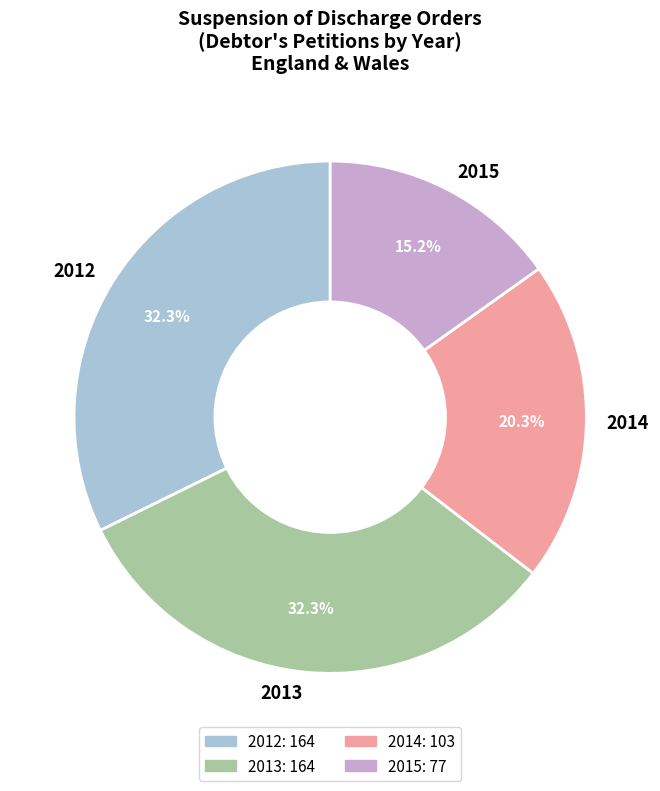

The 2015 slice represents 6% of the pie. True or false?

False